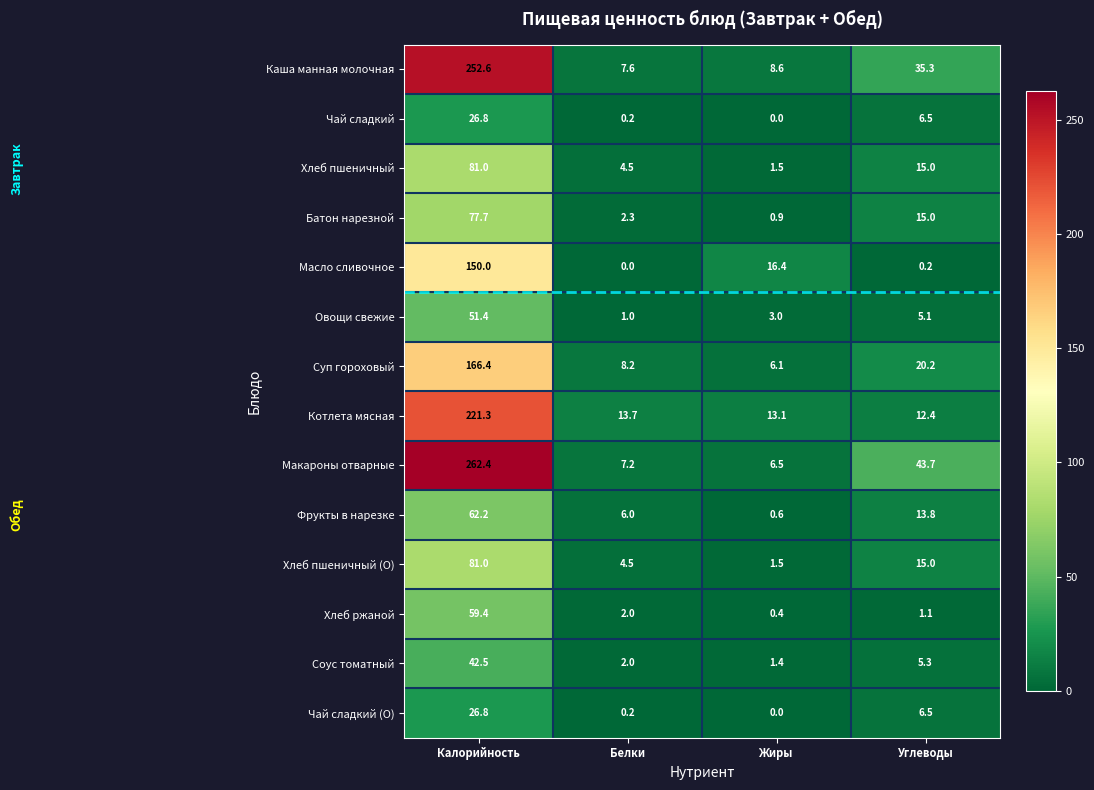

Is it true that Батон нарезной equals 77.7 at Калорийность?

True